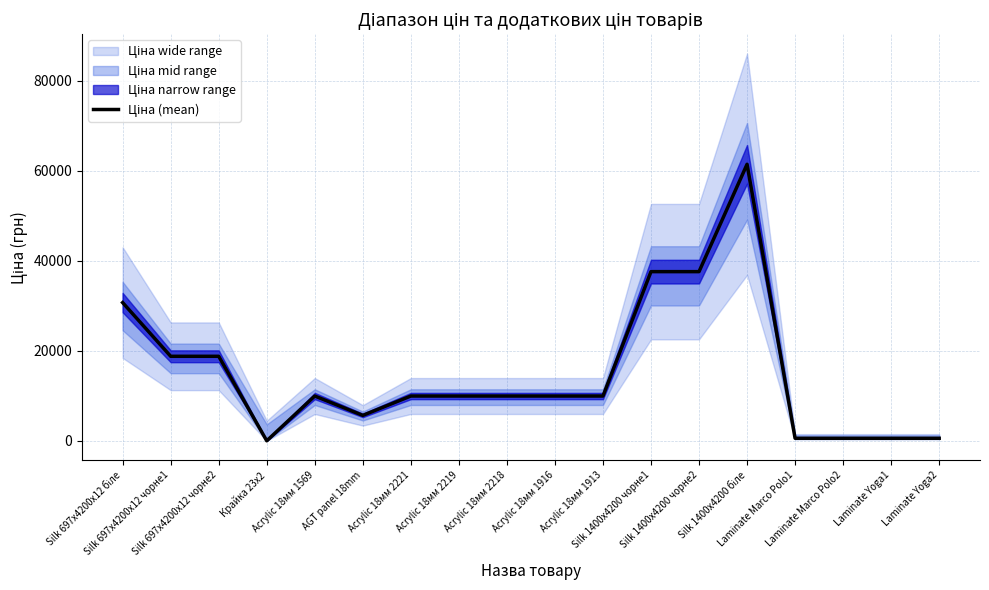

How many series are shown in this chart?

1